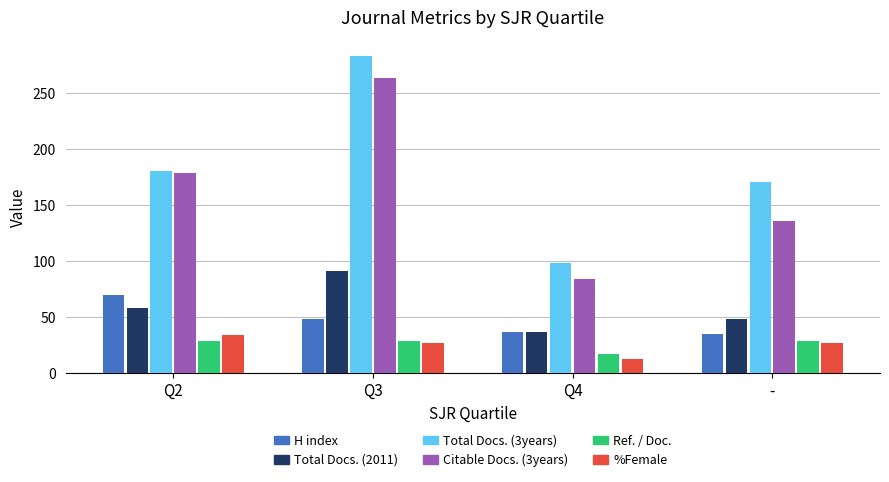

List the series in order of their peak value, lowest first.

Ref. / Doc., %Female, H index, Total Docs. (2011), Citable Docs. (3years), Total Docs. (3years)